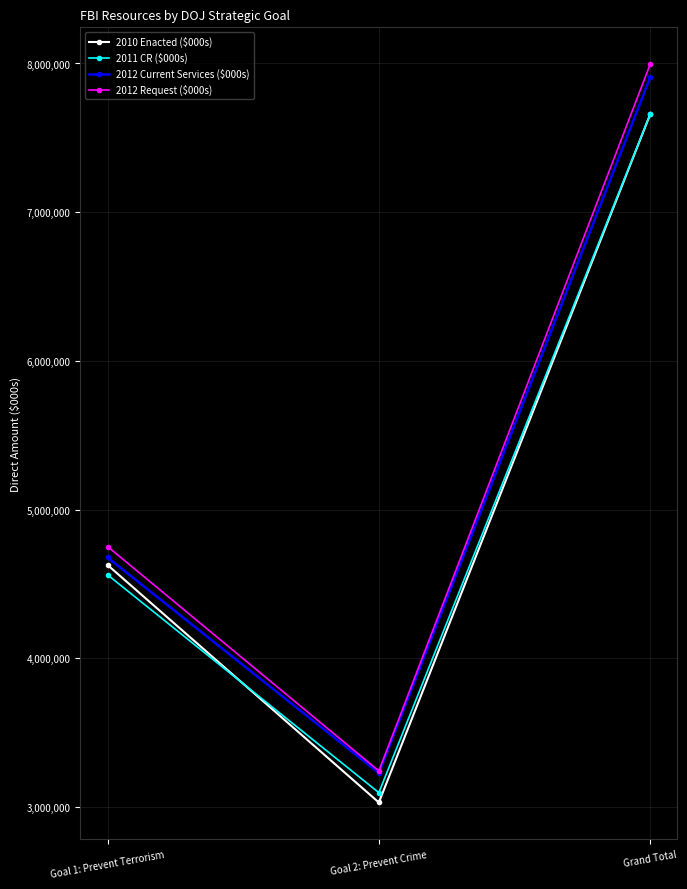

What is the label of the 3rd point from the right?

Goal 1: Prevent Terrorism